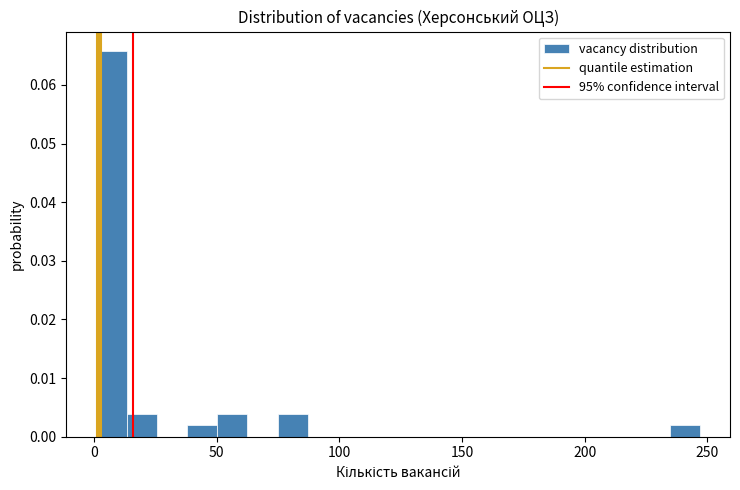

Around what value on the x-axis is the tallest bar? Give the approximate position of its centre, as read against the axis.

5